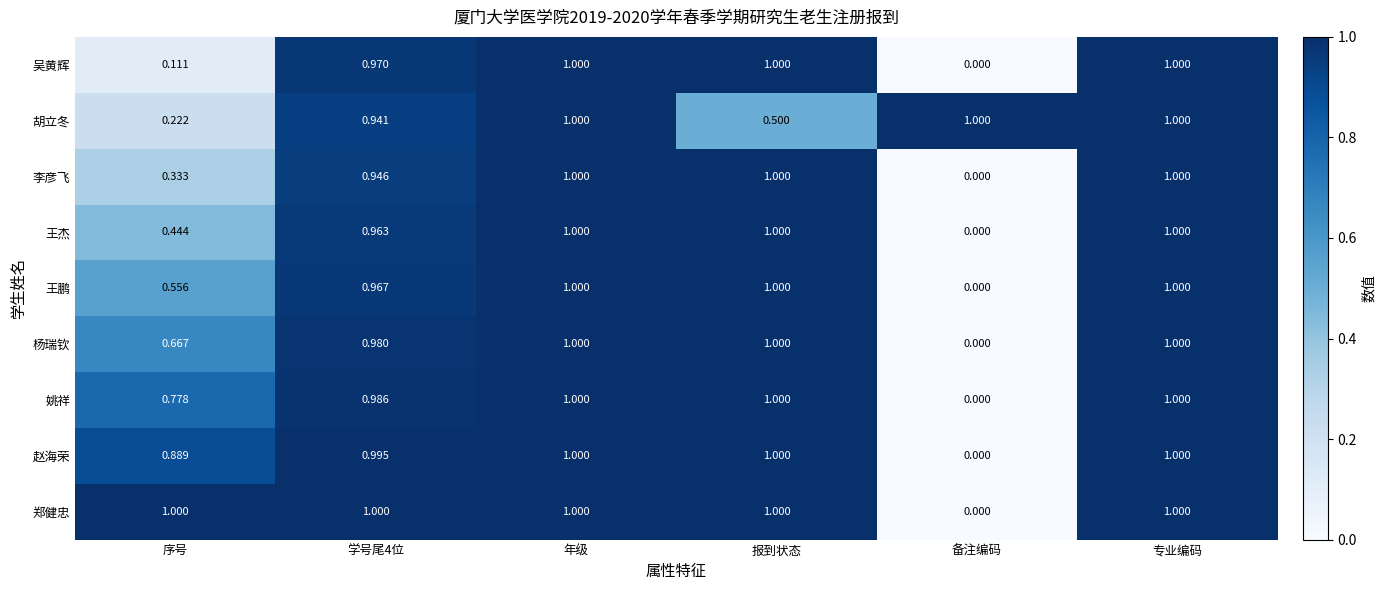

Is the value of 吴黄辉 at 备注编码 greater than the value of 姚祥 at 年级?

No